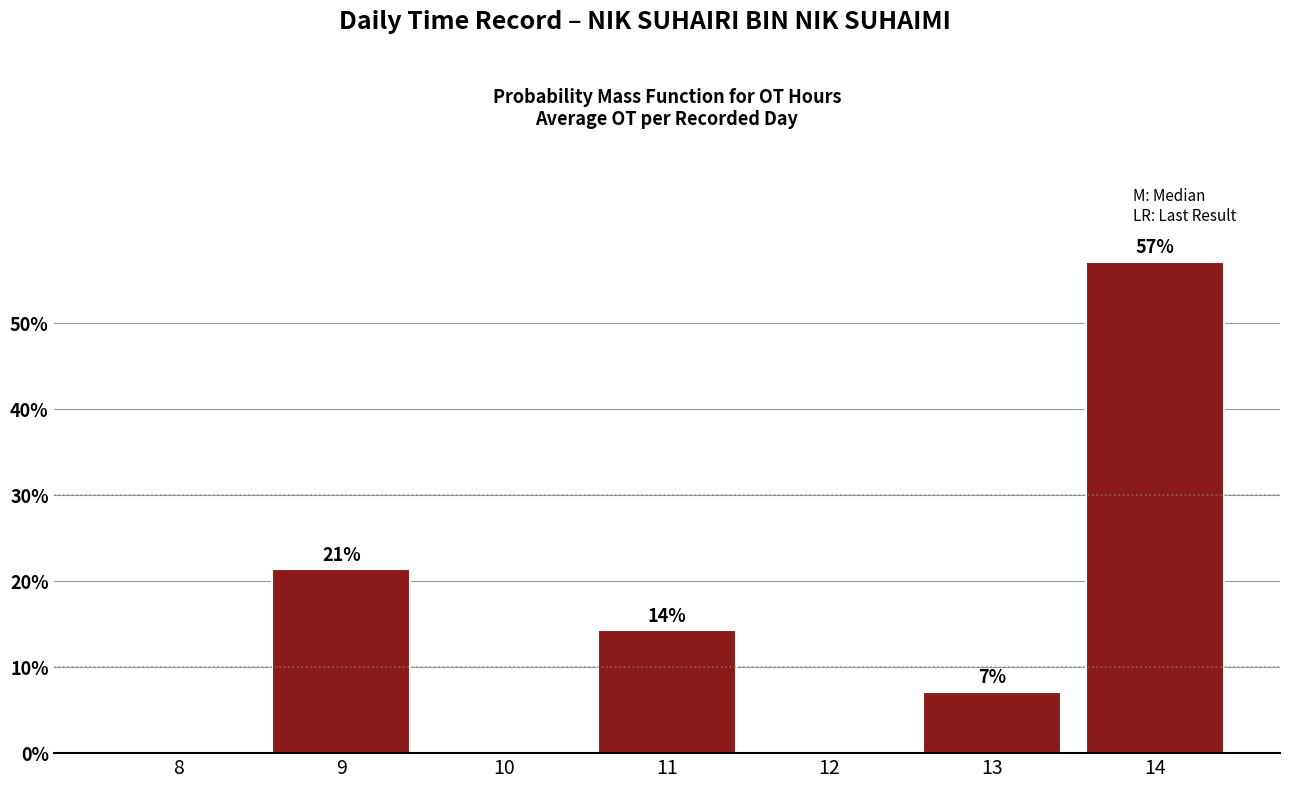

Are the bars horizontal?

No